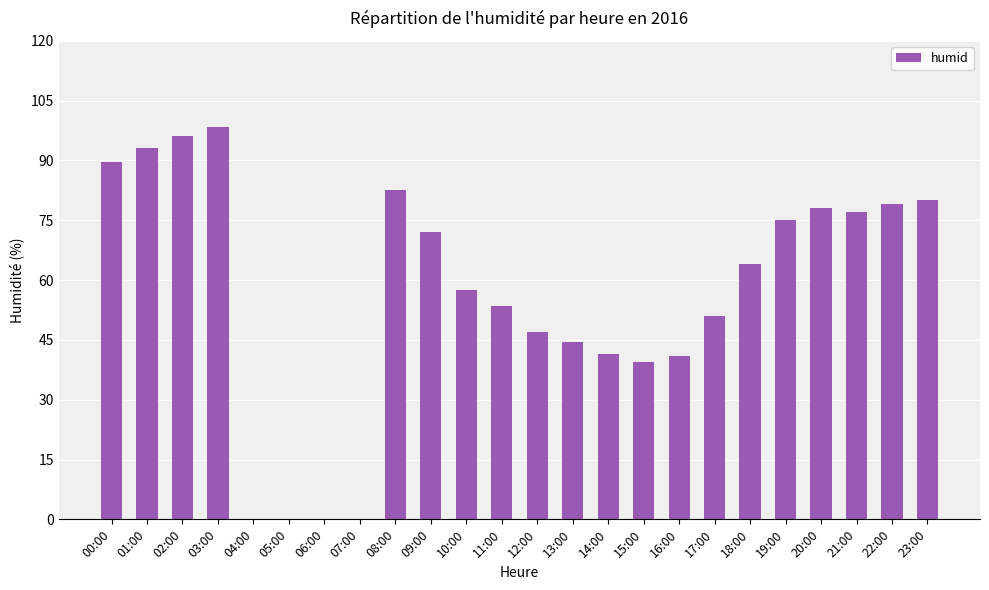

How many distinct data groups are displayed?

1